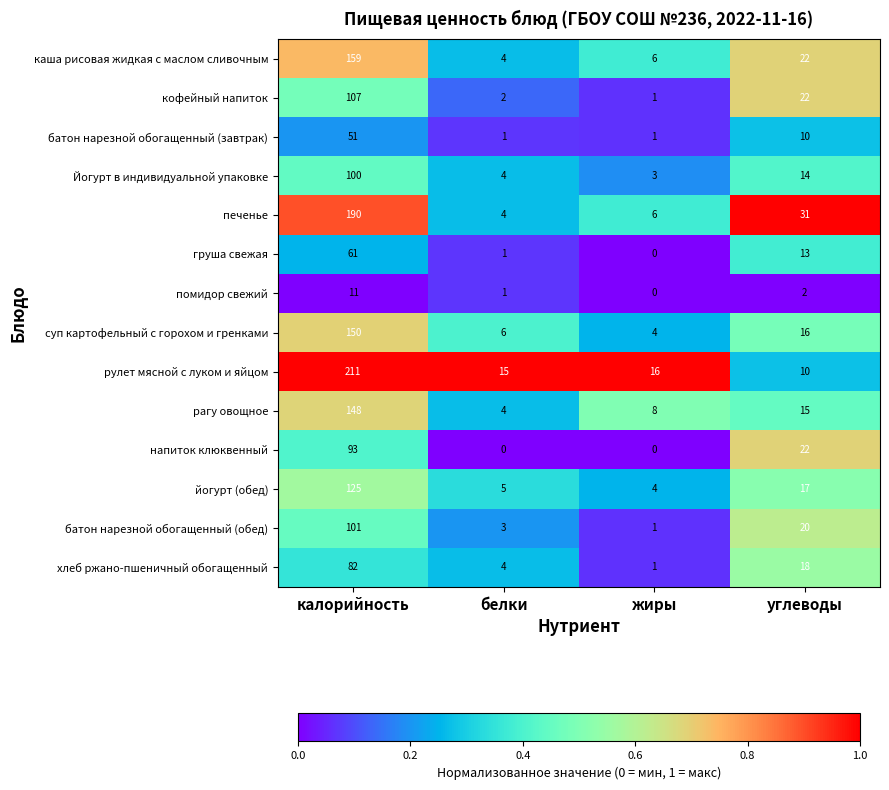

Where is рулет мясной с луком и яйцом nearest to the value 110?

жиры